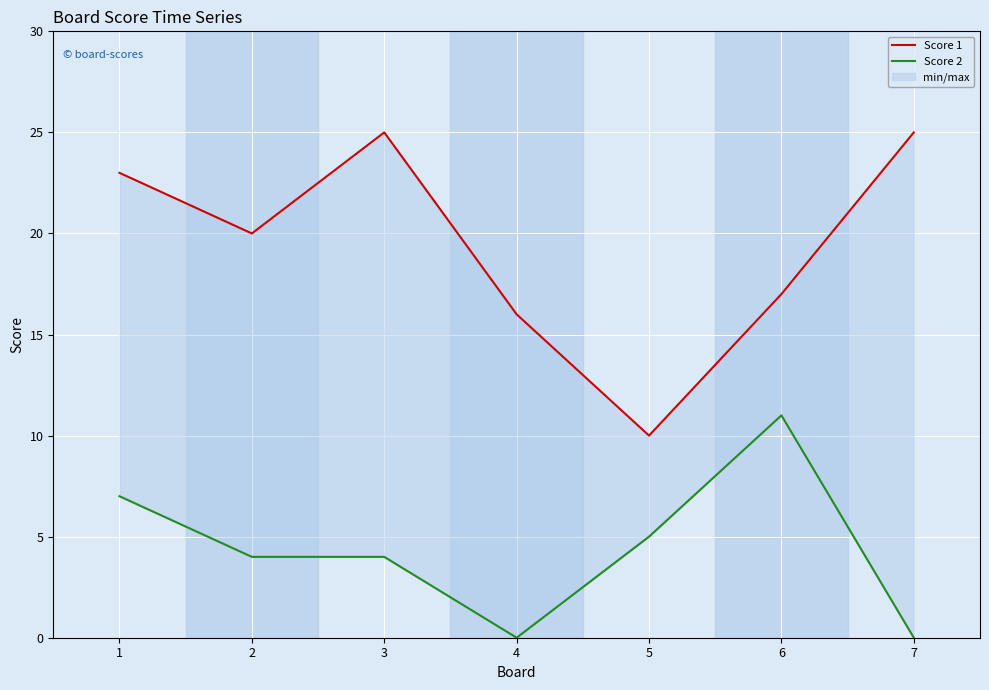

True or false: Score 2 and Score 1 cross at least once.

False